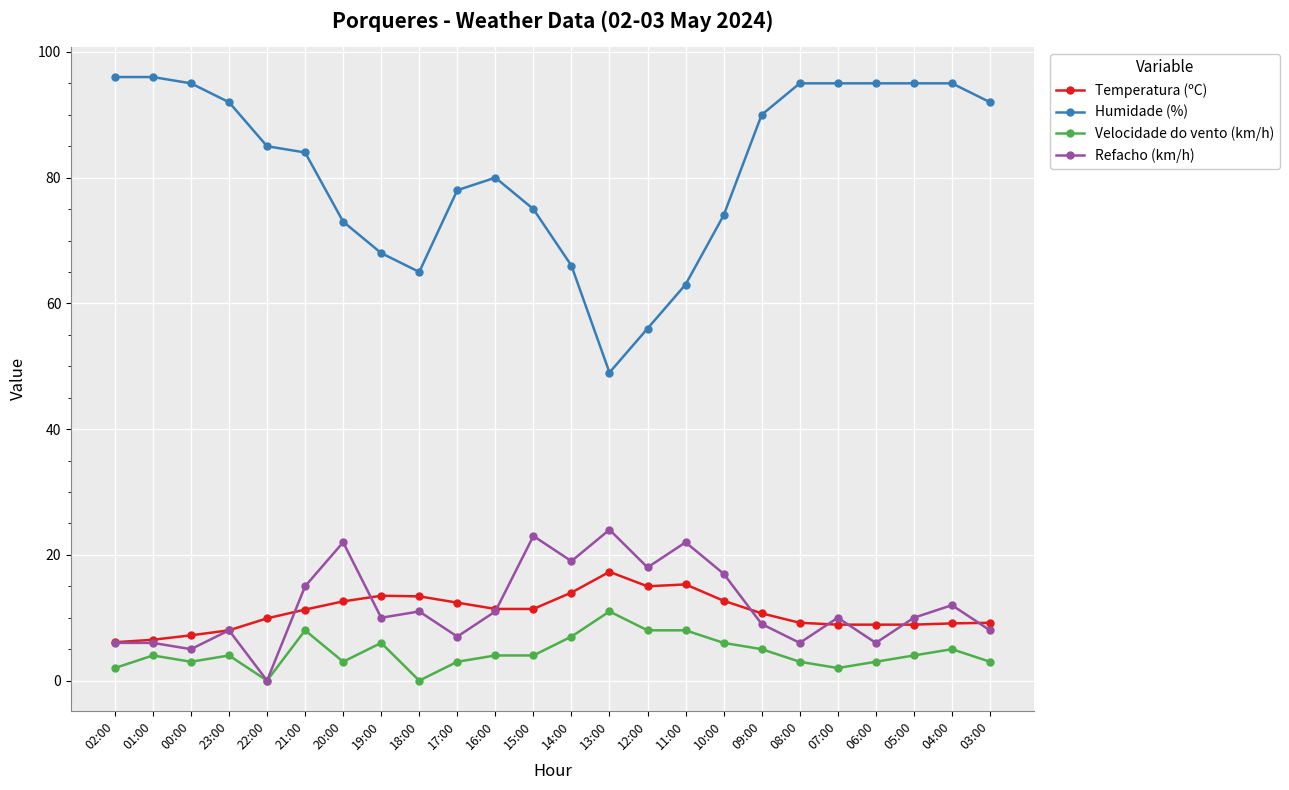

True or false: Humidade (%) has a value of 75.0 at 15:00.

True